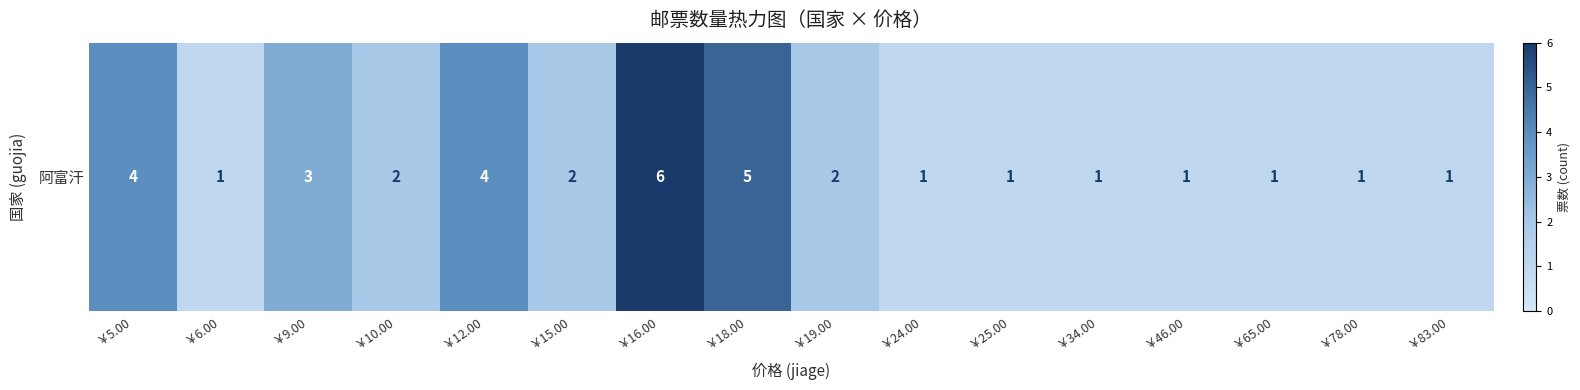

What is the sum of the values at ￥15.00 and ￥46.00?

3